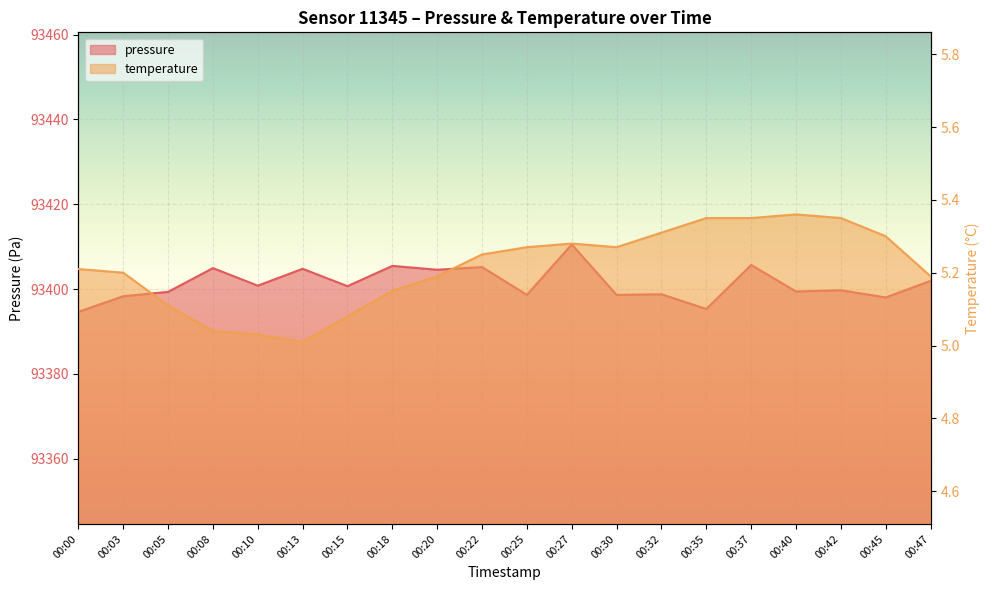

Reading right to left, what are all the values shown in this chart?

pressure: 00:47=93401.9	00:45=93398.0	00:42=93399.7	00:40=93399.4	00:37=93405.7	00:35=93395.3	00:32=93398.8	00:30=93398.6	00:27=93410.5	00:25=93398.6	00:22=93405.2	00:20=93404.6	00:18=93405.5	00:15=93400.7	00:13=93404.8	00:10=93400.8	00:08=93404.9	00:05=93399.3	00:03=93398.3	00:00=93394.6
temperature: 00:47=5.2	00:45=5.3	00:42=5.3	00:40=5.4	00:37=5.3	00:35=5.3	00:32=5.3	00:30=5.3	00:27=5.3	00:25=5.3	00:22=5.2	00:20=5.2	00:18=5.2	00:15=5.1	00:13=5.0	00:10=5.0	00:08=5.0	00:05=5.1	00:03=5.2	00:00=5.2